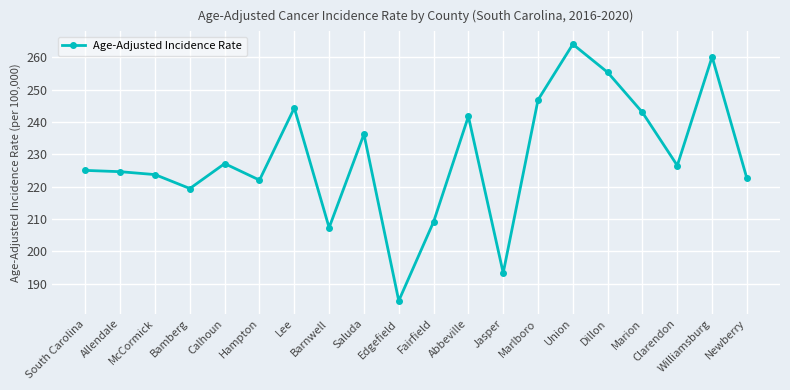

What is the difference between the values at McCormick and Abbeville?

18.0